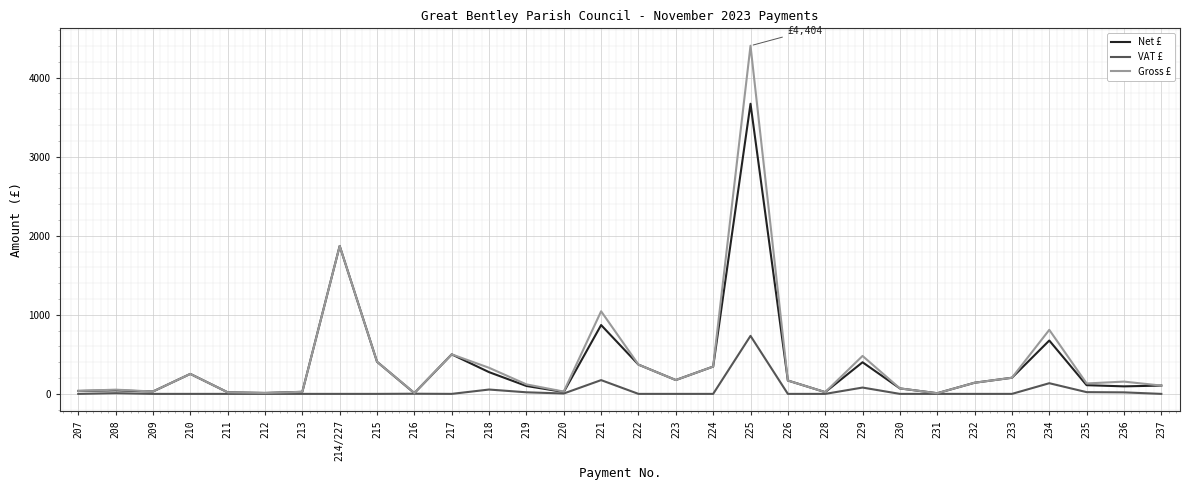

What is the total value across all series at 229?

960.0